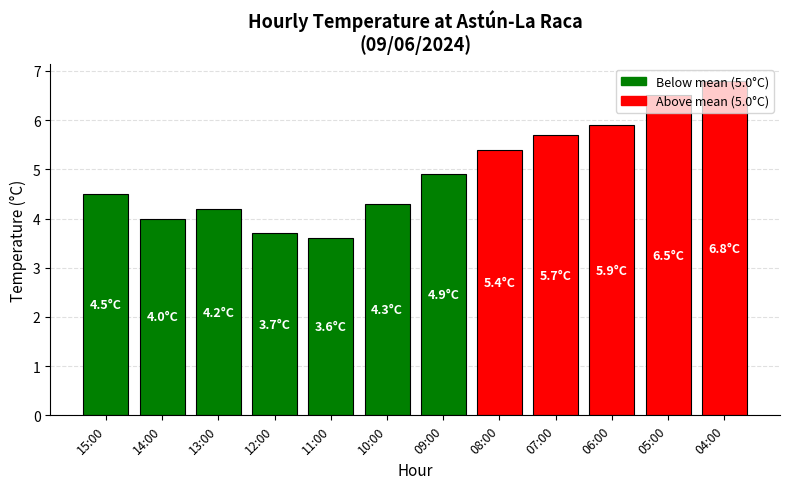

What position from the right is 08:00?

5